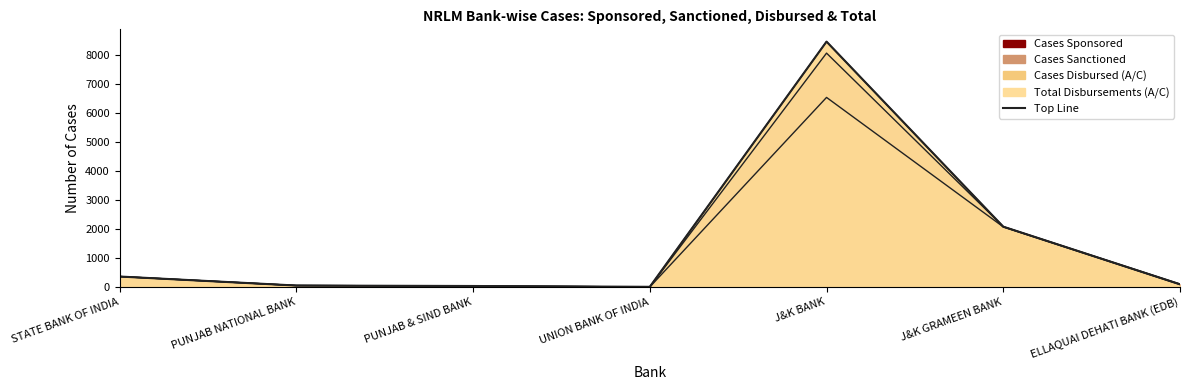

What is the difference between the second highest and minimum values?

2070